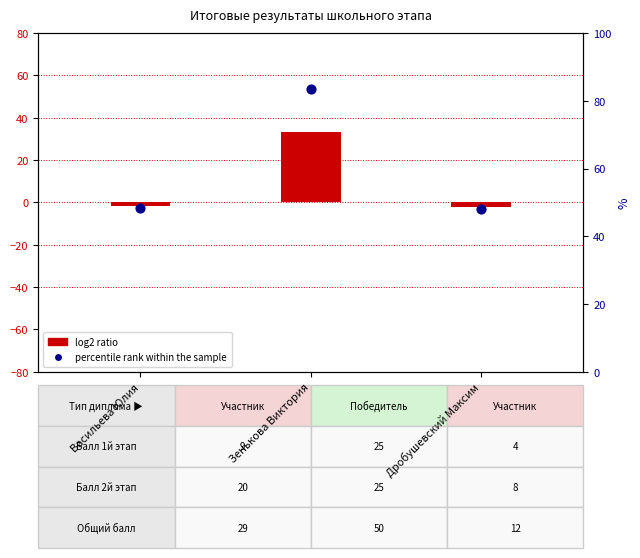

Which series contains the highest Y value?

percentile rank within the sample